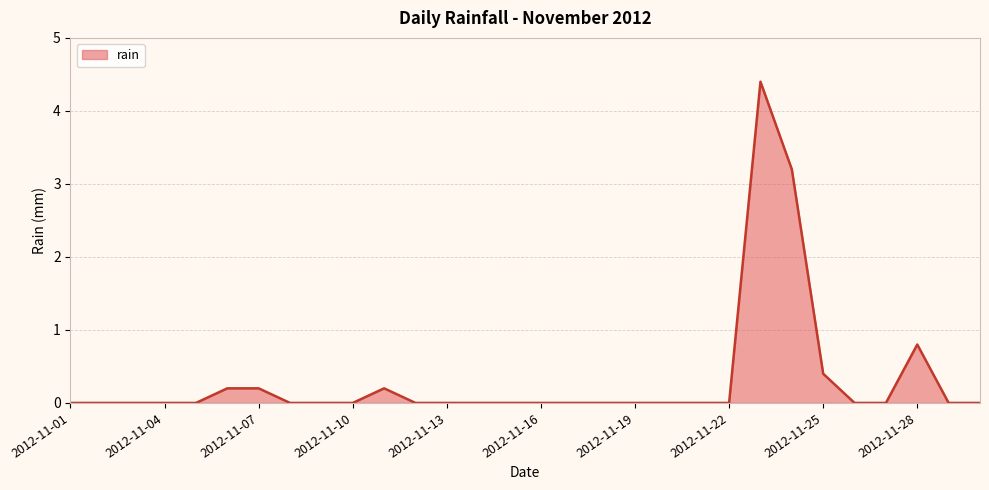

How many lines are shown in the chart?

1